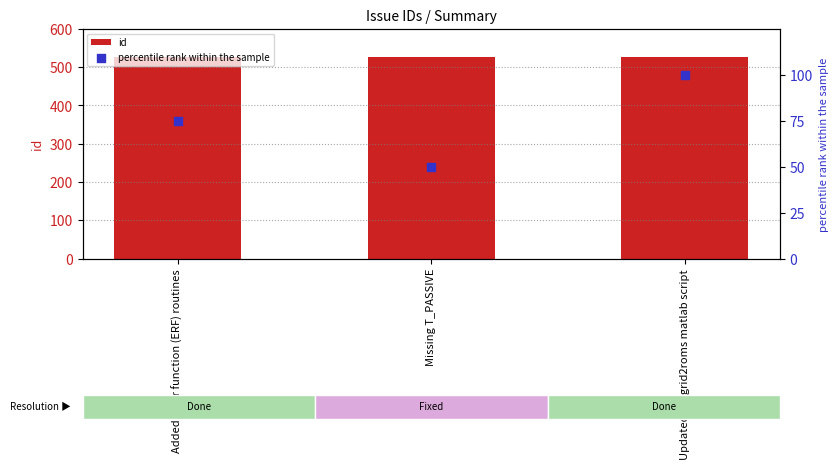

Which series has the largest total across all categories?

id